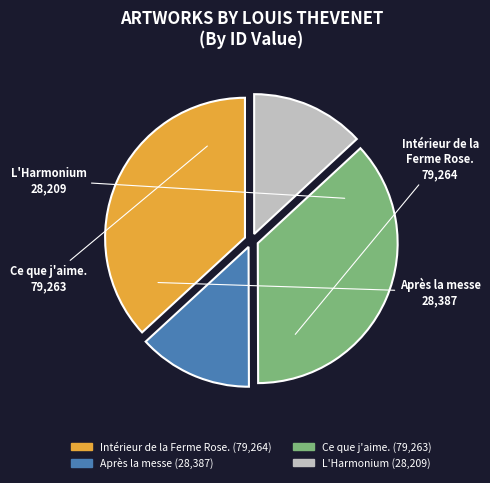

Does Ce que j'aime. account for over 50% of the chart?

No